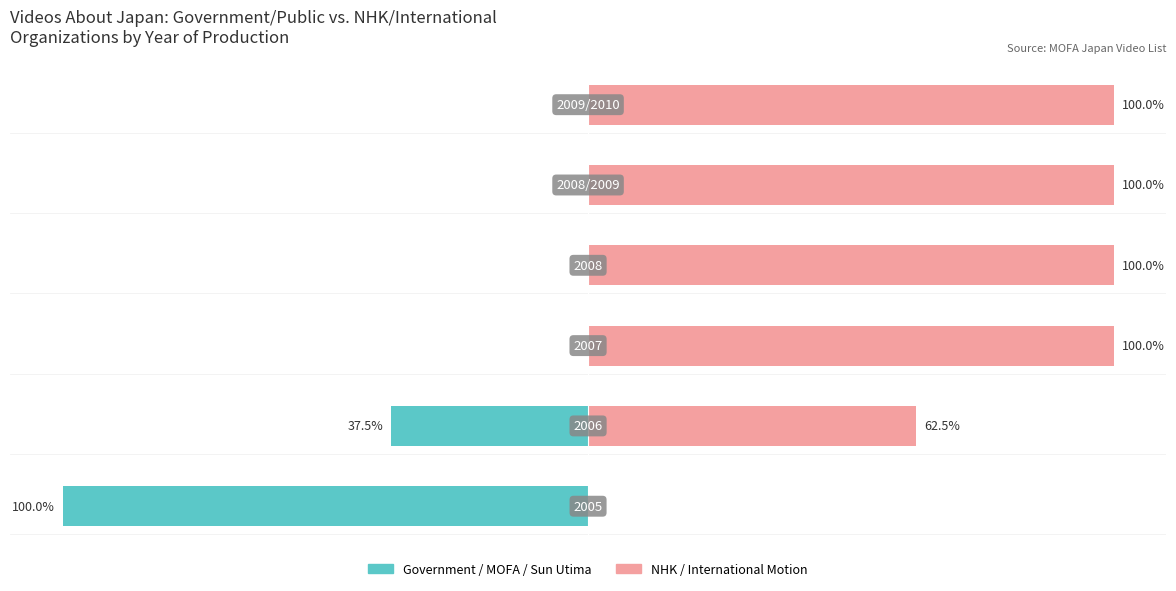

What is the average value of the NHK/International Motion series?

77.1